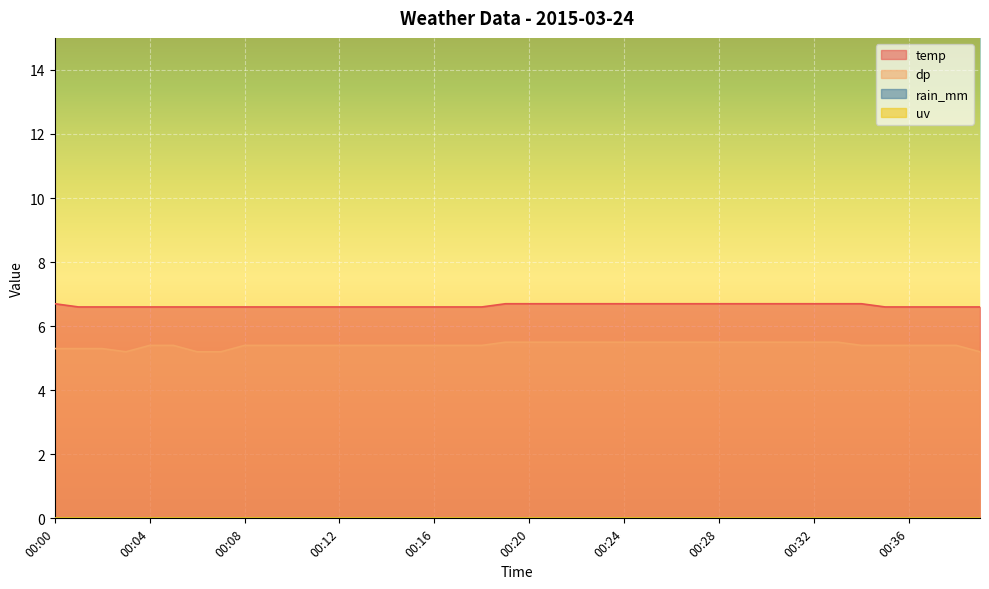

In dp, how many points are lower than both neighbors (excluding endpoints)?

1